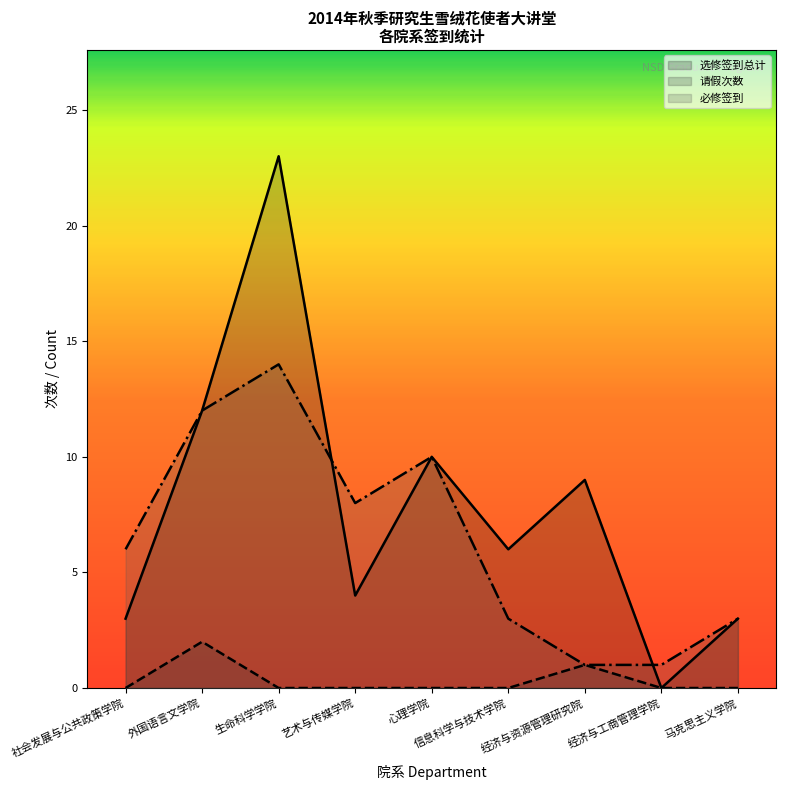

Which category has the lowest value in the 请假次数 series?

社会发展与公共政策学院